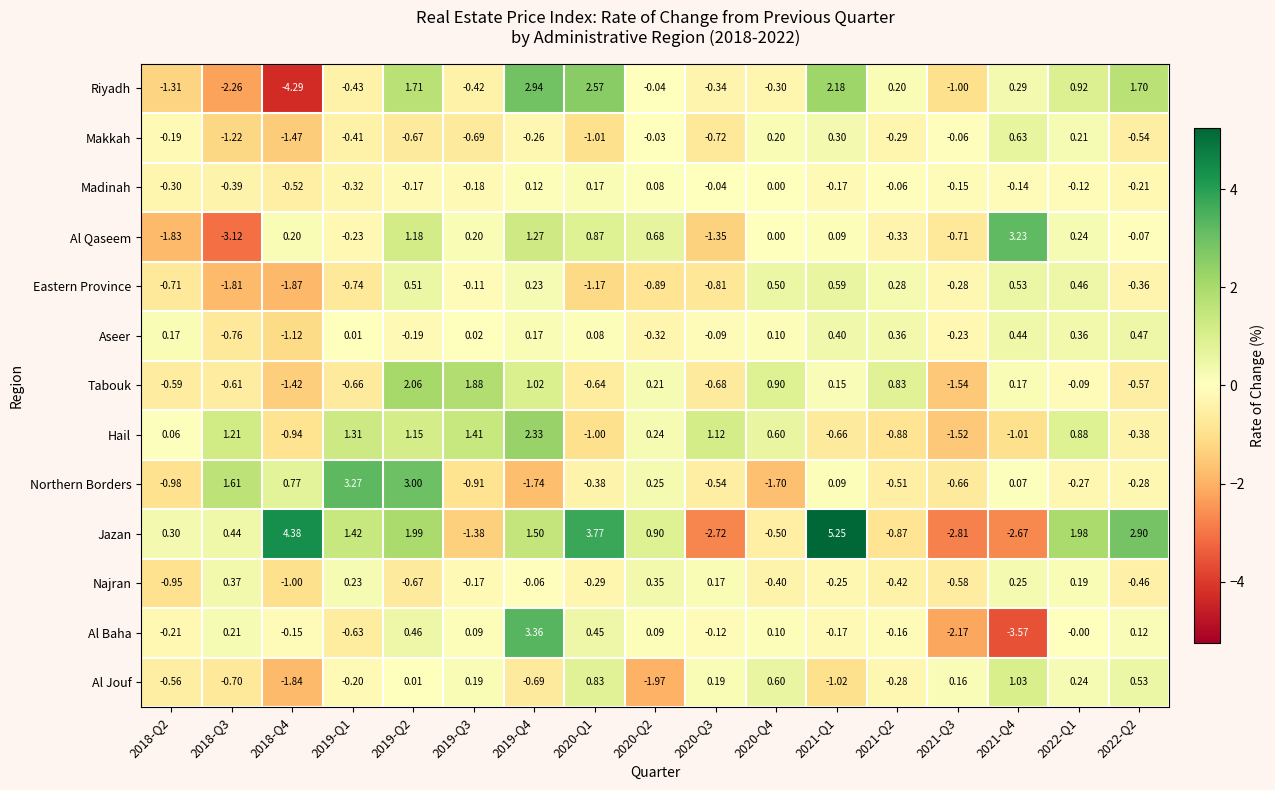

Is the value of Jazan at 2020-Q3 greater than the value of Madinah at 2018-Q3?

No